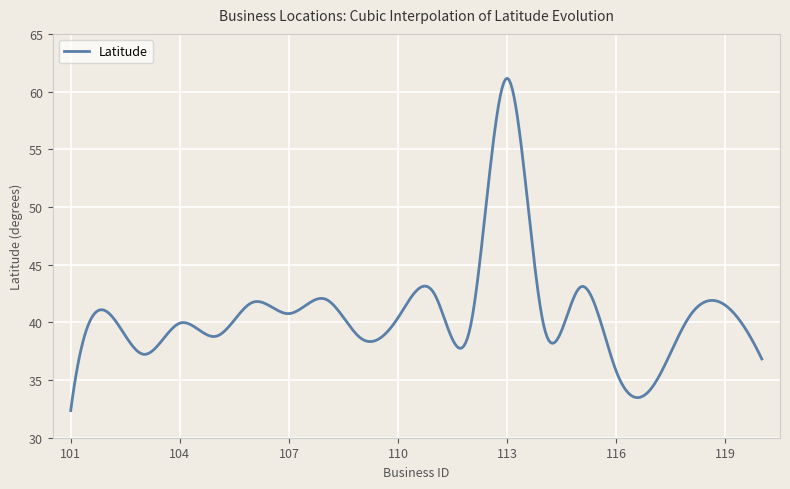

What is the difference between the maximum and minimum values?

28.8